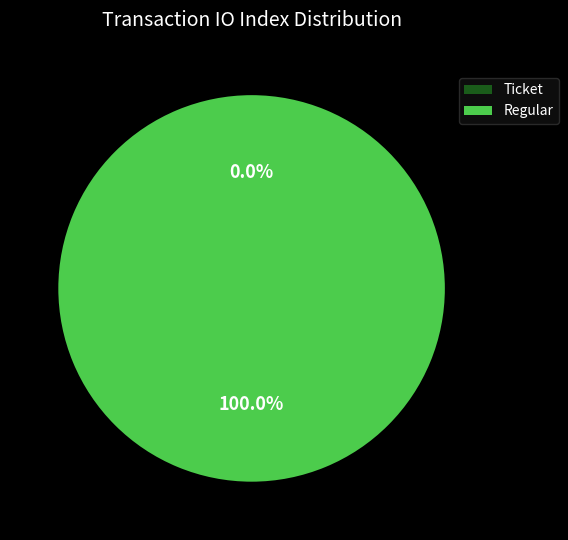

The Ticket (io_index=0) slice represents 0% of the pie. True or false?

True